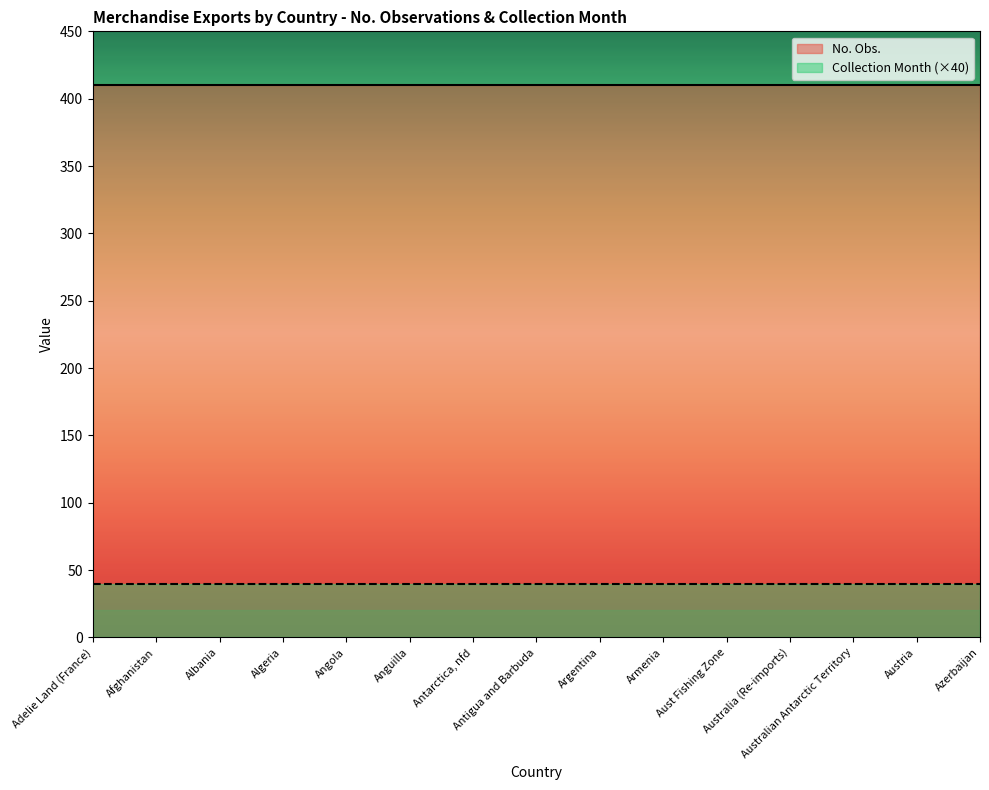

The value of No. Obs. at Angola is 665. True or false?

False